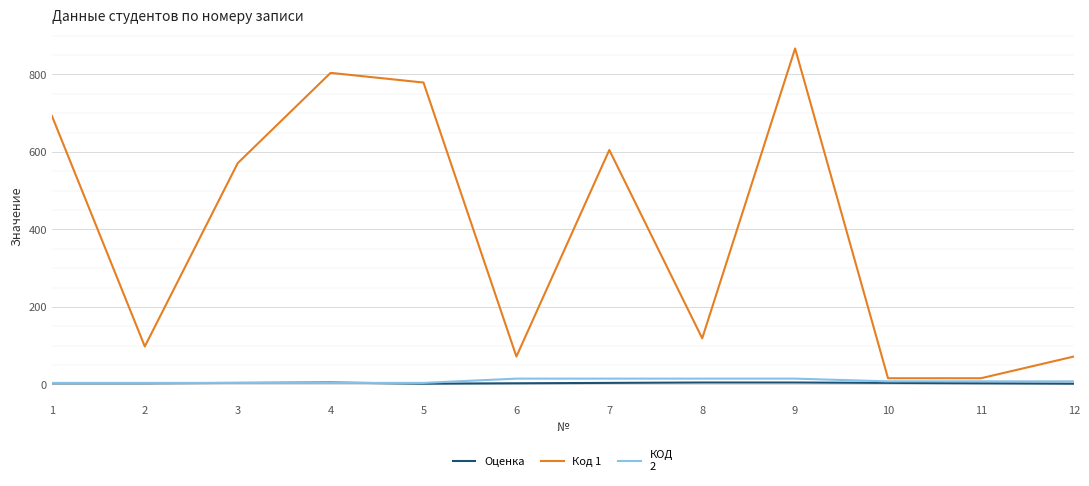

What is the maximum value shown in the chart?

867